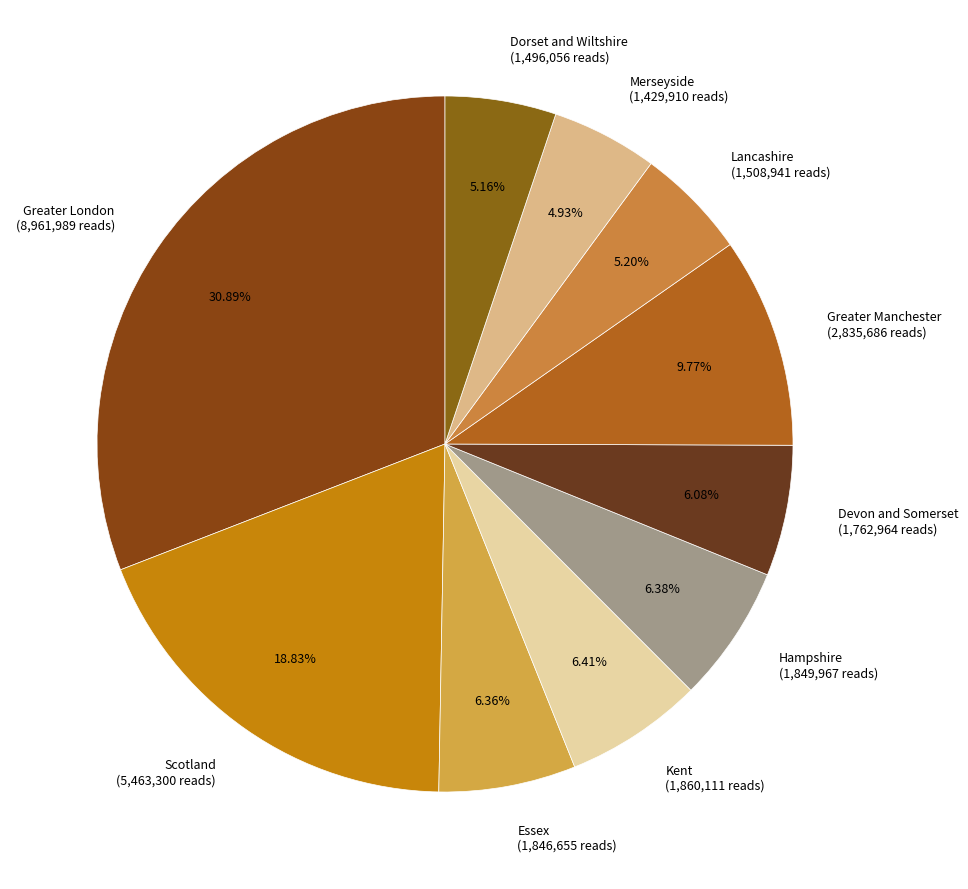

Is there a majority slice in this chart?

No